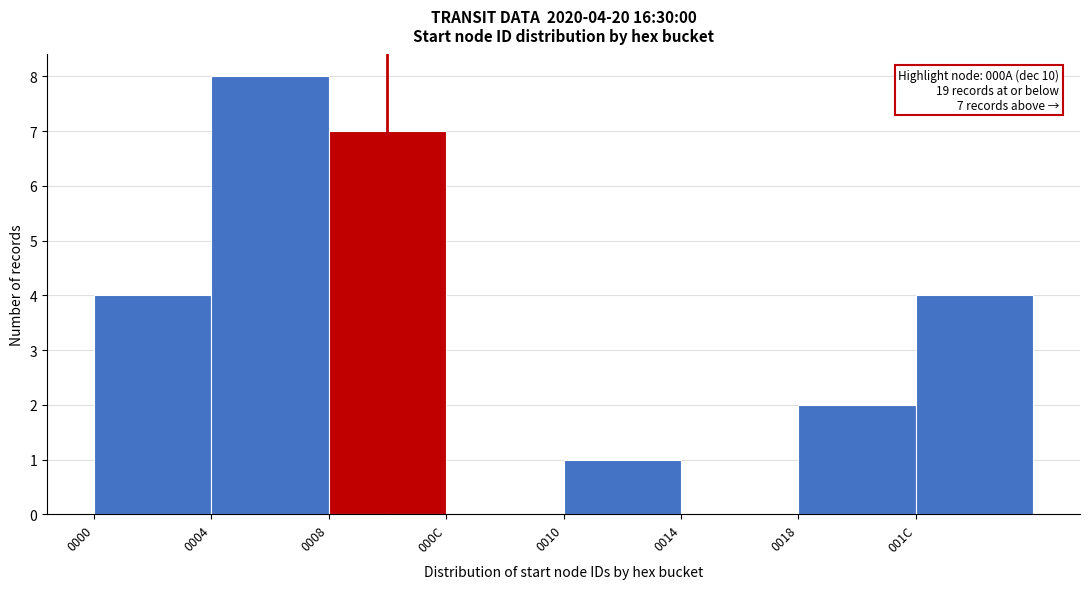

Reading right to left, transcribe all the data shown in this chart.

001C=4	0018=2	0014=0	0010=1	000C=0	0008=7	0004=8	0000=4